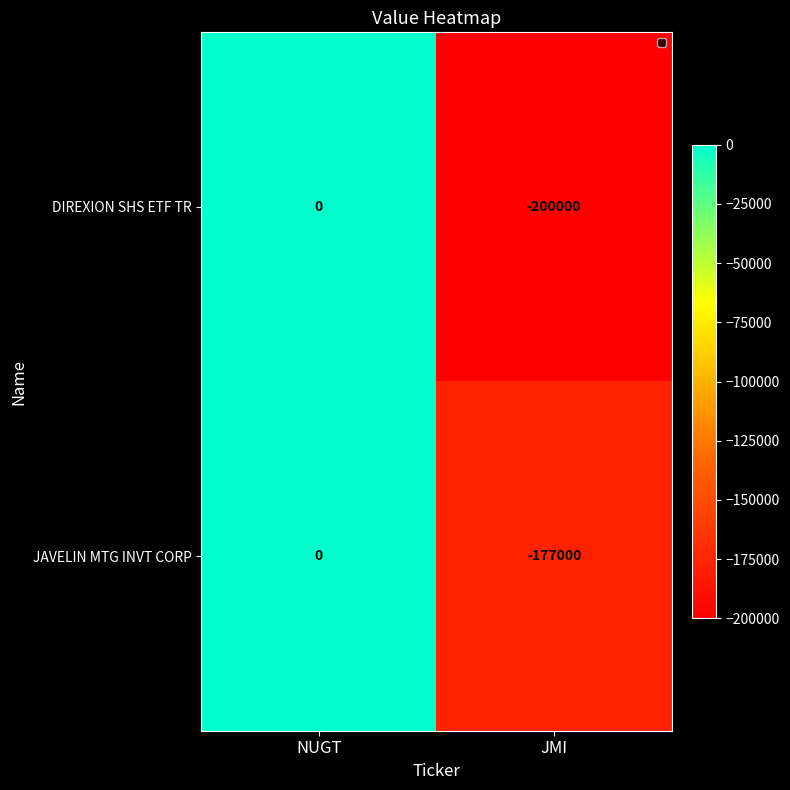

At which category does the chart reach its peak across all series?

NUGT